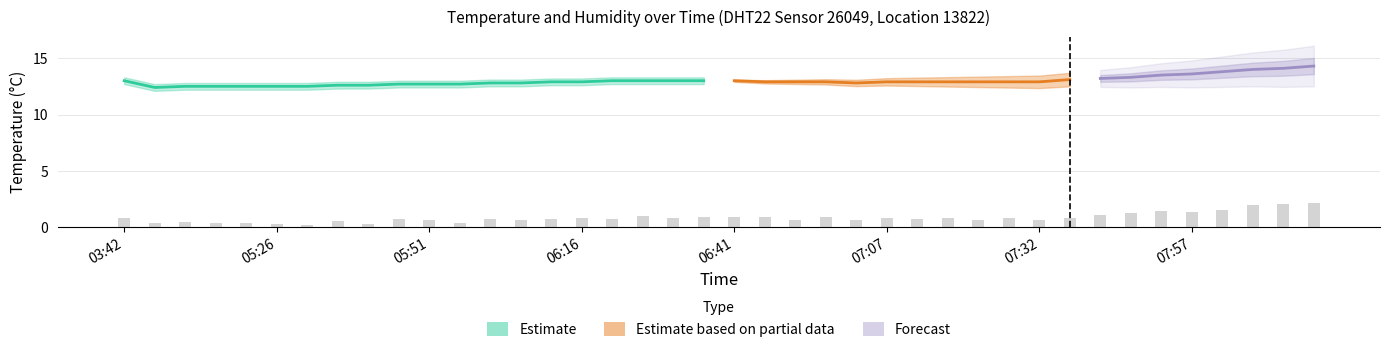

Count the values in the range 12 to 13.

20